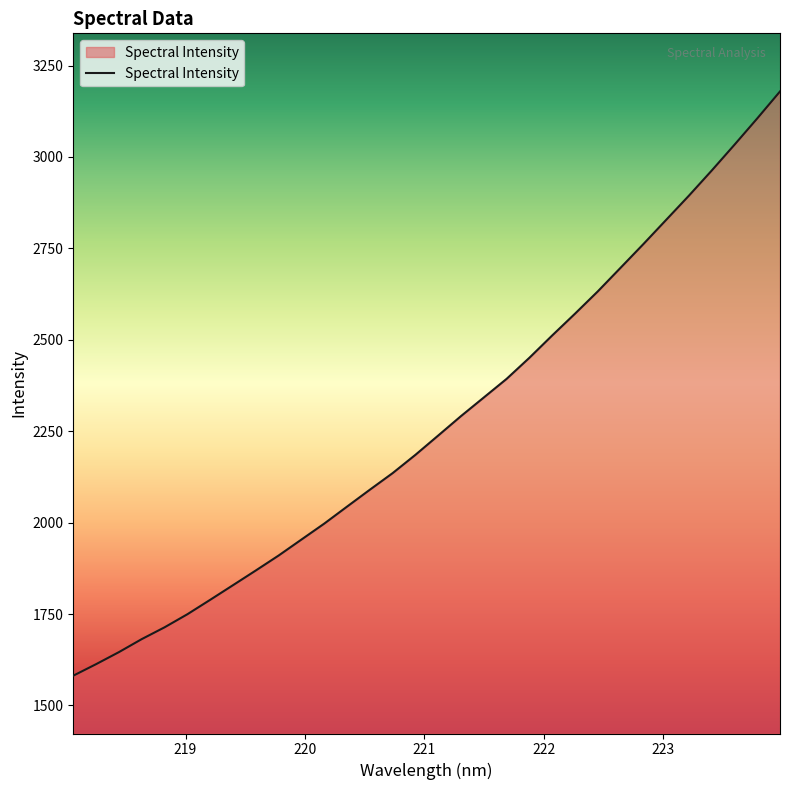

What is the difference between the maximum and minimum values?

1597.7